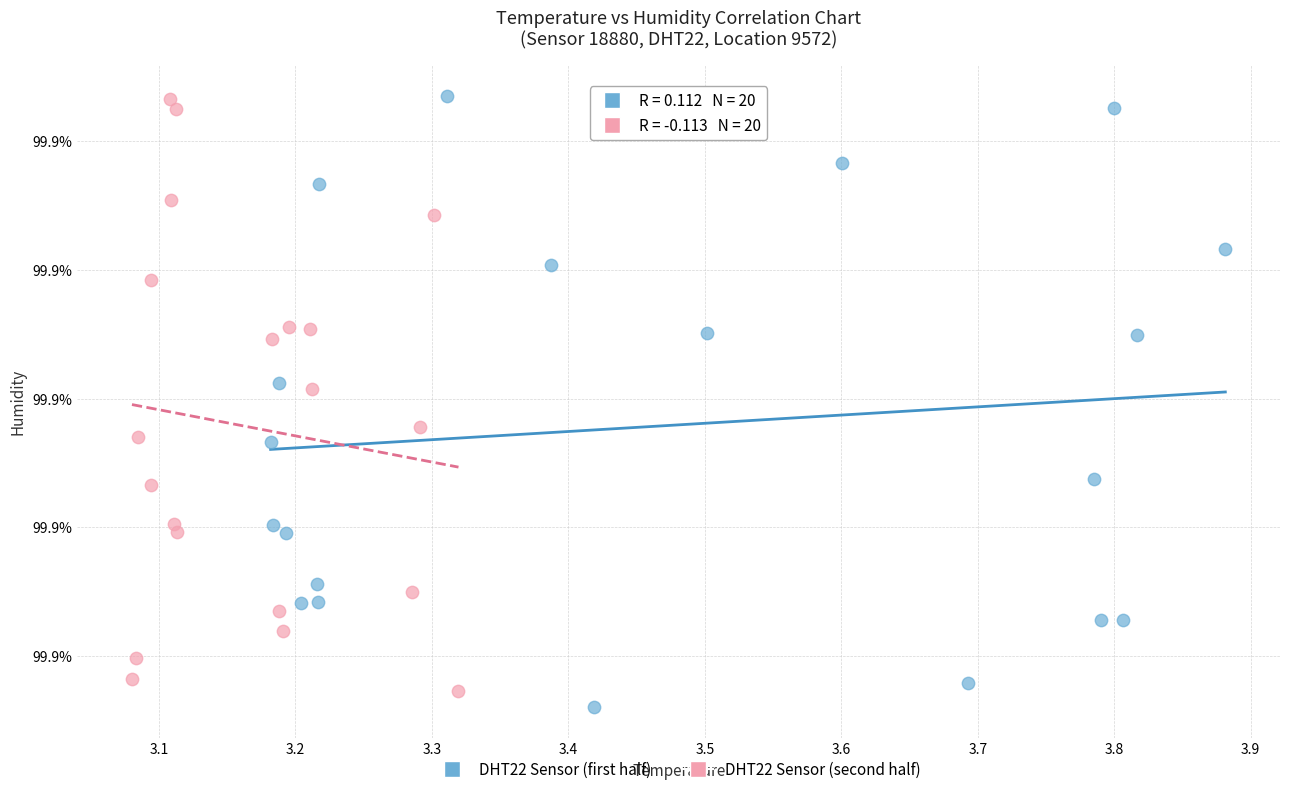

Which series reaches the minimum Y coordinate?

DHT22 Sensor (first half)